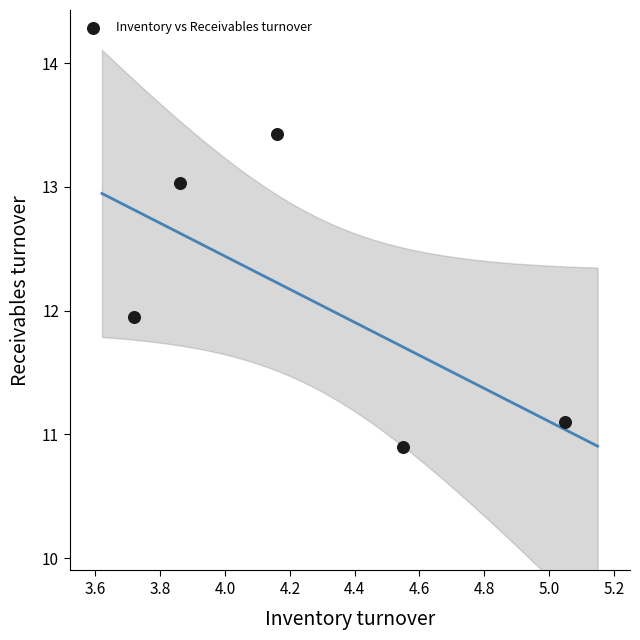

What is the average X value?

4.3